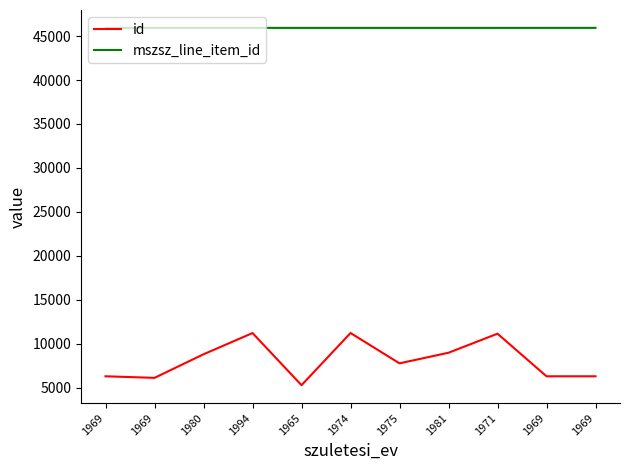

What are all the series names shown in the legend?

id, mszsz_line_item_id